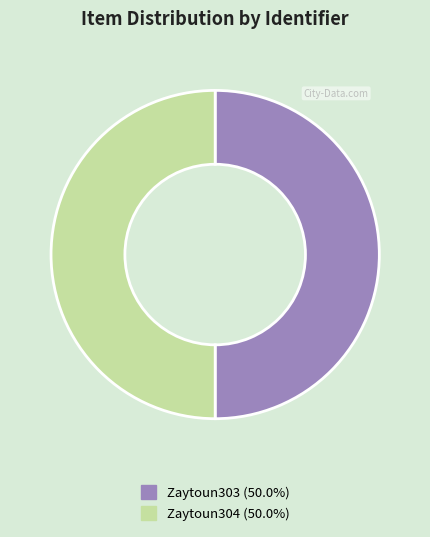

Combined, do Zaytoun304 and Zaytoun303 account for over 50%?

Yes